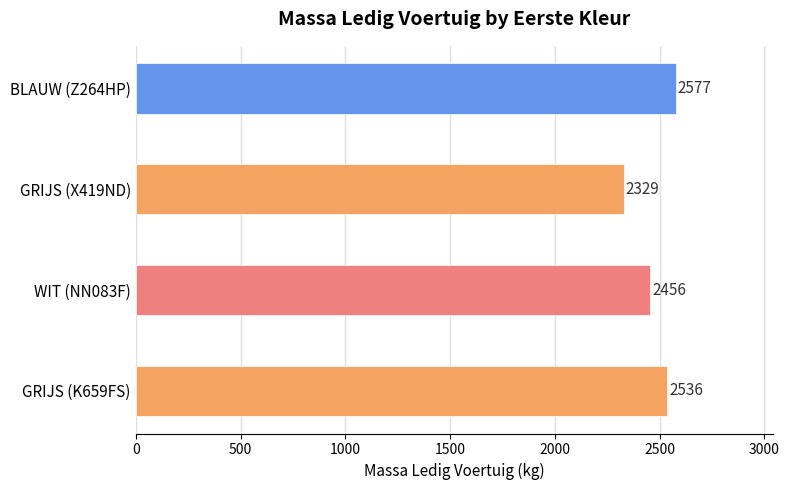

Reading top to bottom, transcribe all the data shown in this chart.

BLAUW (Z264HP)=2577	GRIJS (X419ND)=2329	WIT (NN083F)=2456	GRIJS (K659FS)=2536